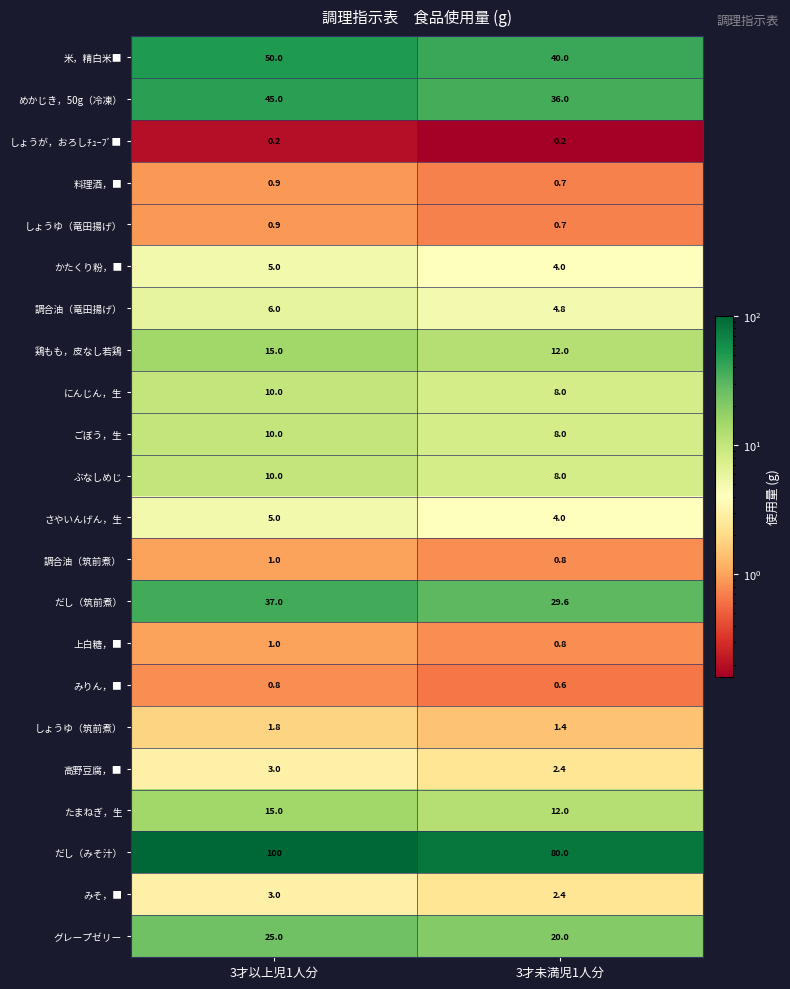

Is it true that しょうが，おろしﾁｭｰﾌﾞ■ equals 0.2 at 3才以上児1人分?

True